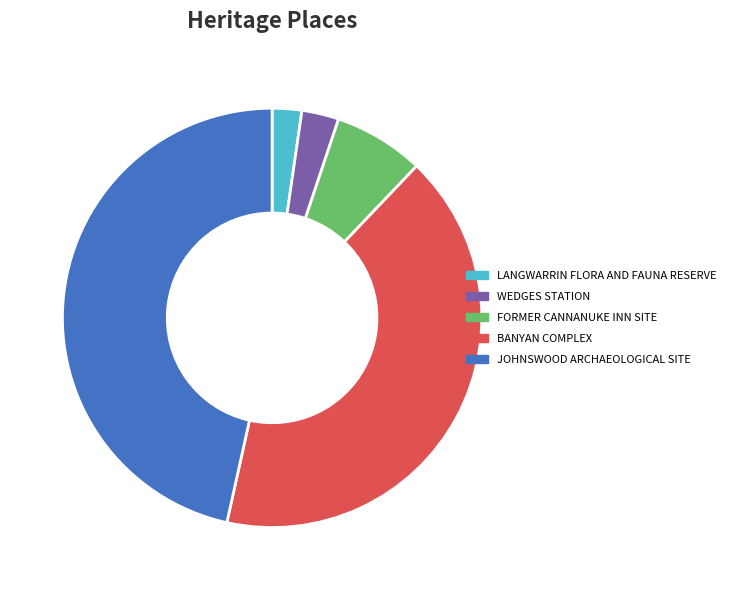

True or false: BANYAN COMPLEX accounts for 41% of the total.

True